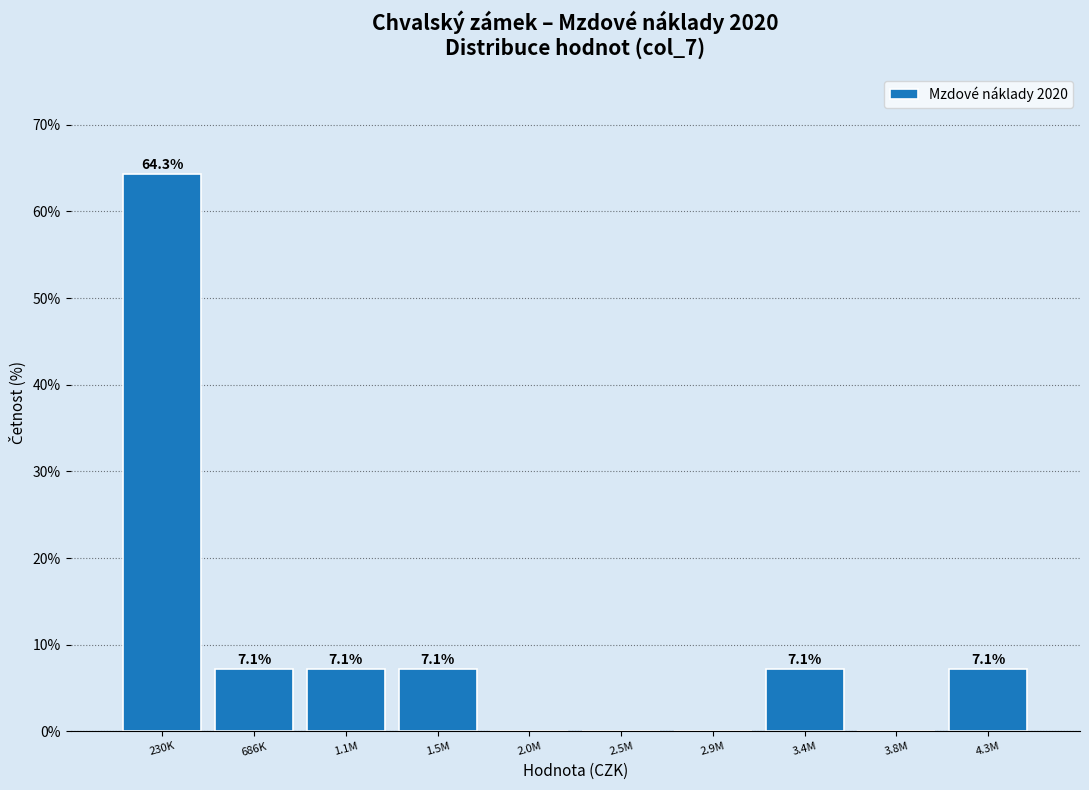

Reading left to right, list all the values displayed in this chart.

230K=64.3	686K=7.1	1.1M=7.1	1.5M=7.1	2.0M=0.0	2.5M=0.0	2.9M=0.0	3.4M=7.1	3.8M=0.0	4.3M=7.1